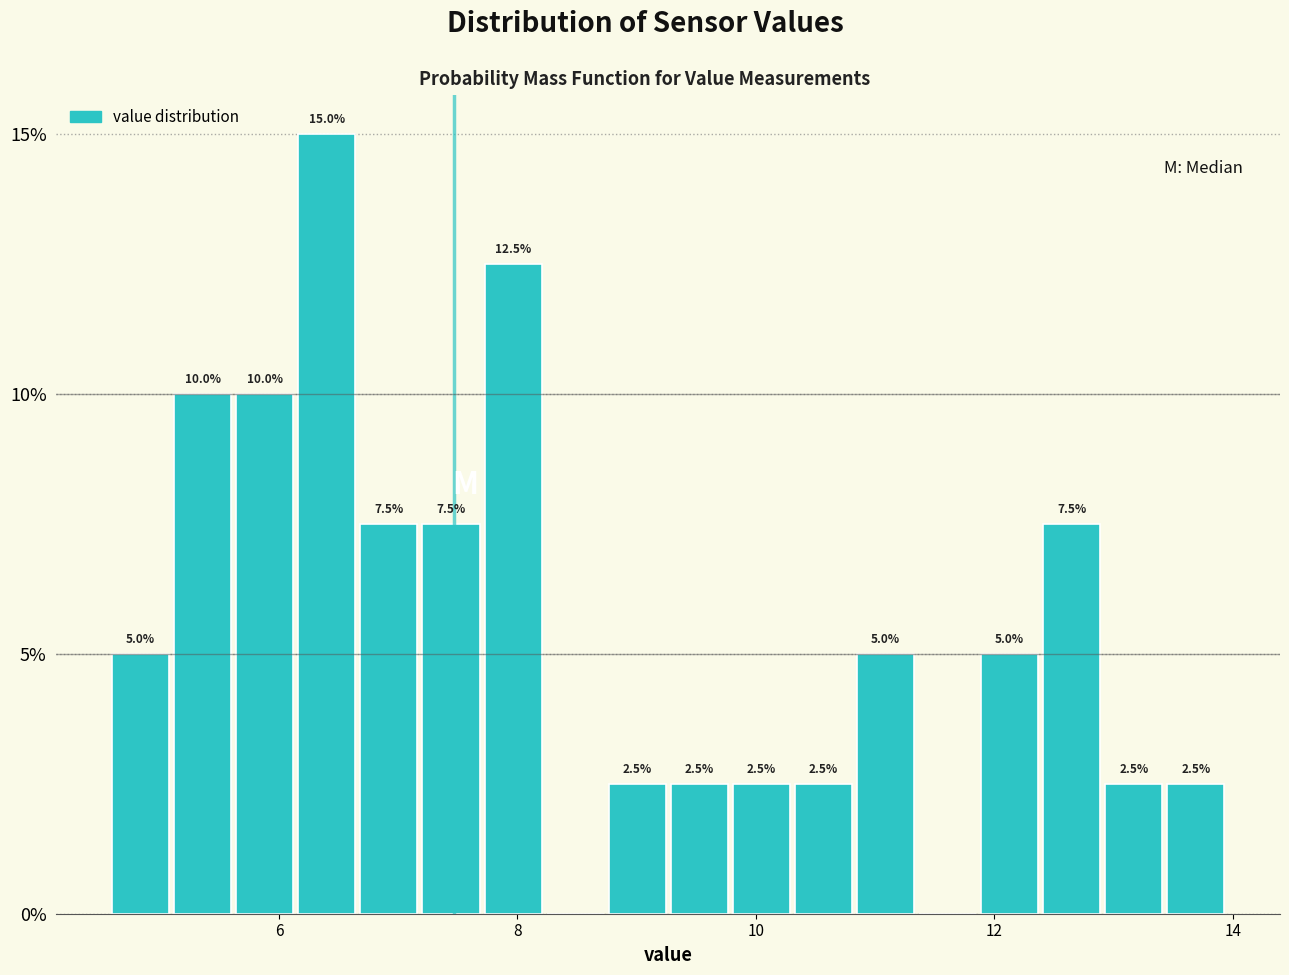

Around what value on the x-axis is the tallest bar? Give the approximate position of its centre, as read against the axis.

6.4